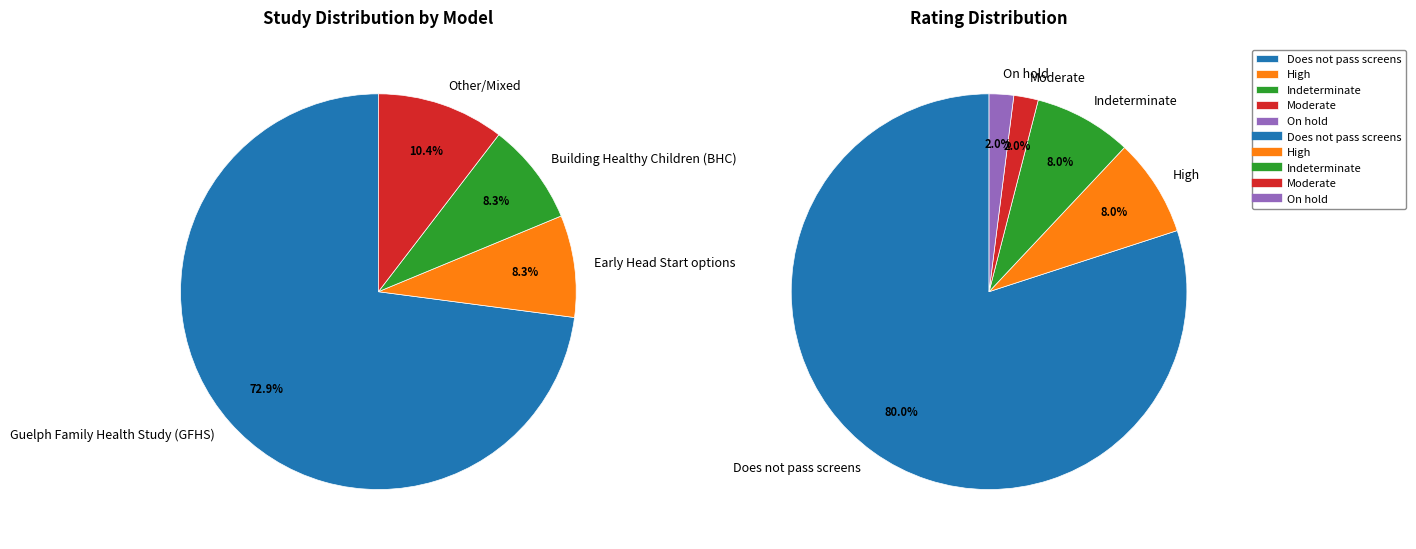

What percentage is the Guelph Family Health Study (GFHS) slice, to the nearest percent?

73%